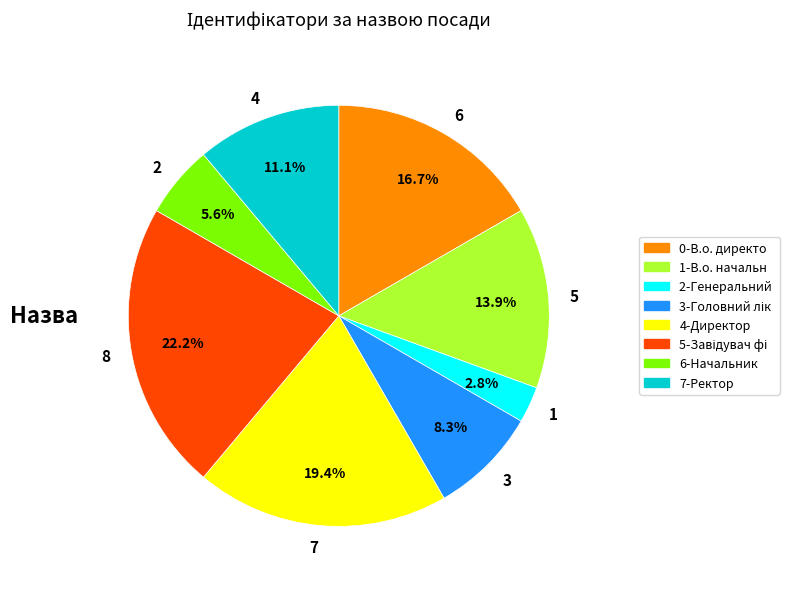

Which has a higher value, 6 or 2?

6